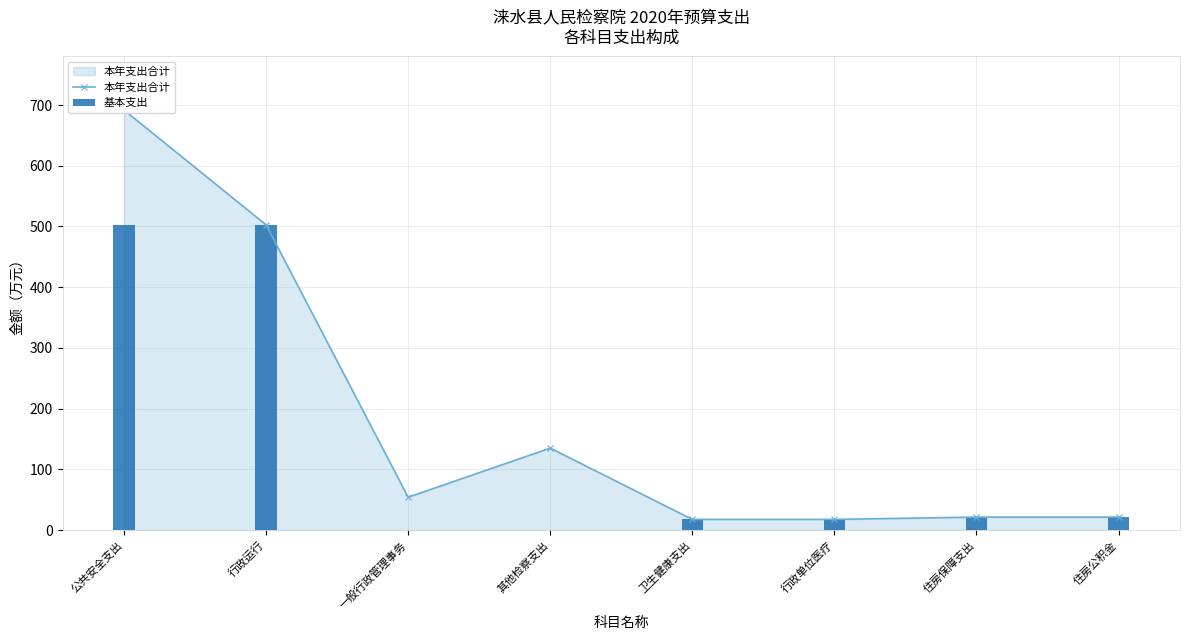

How many categories are shown in the chart?

8